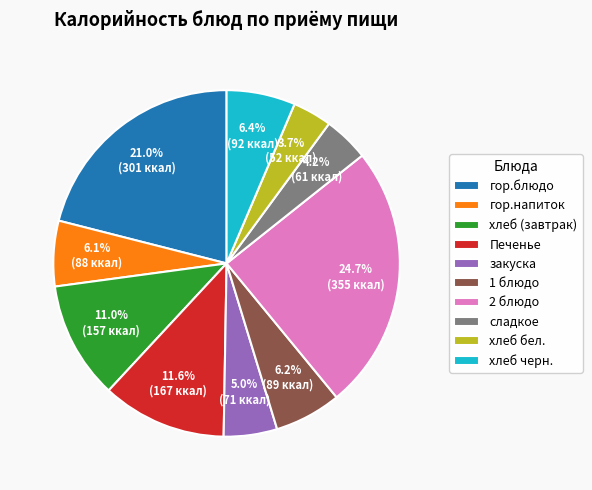

Which category has the smallest portion of the pie?

хлеб бел.